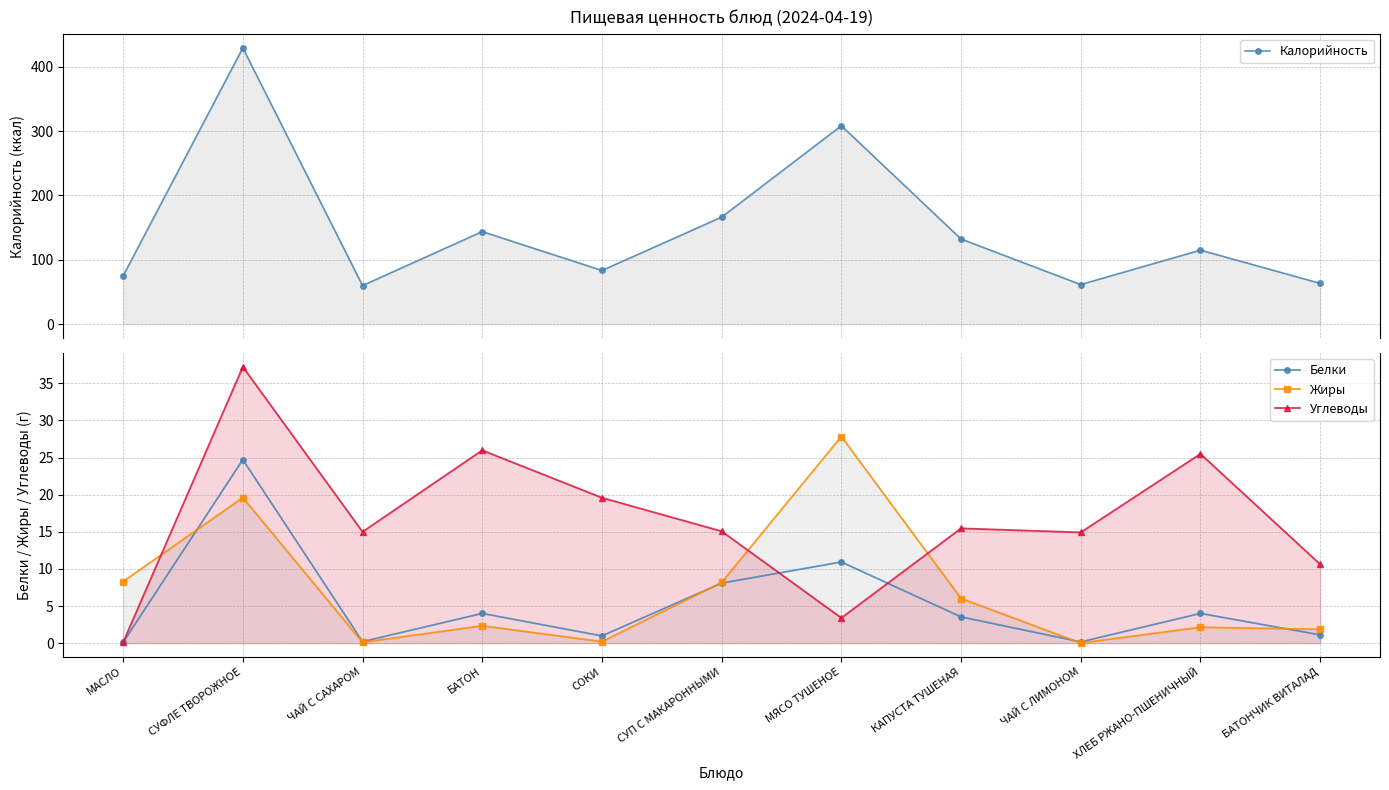

What are all the series names shown in the legend?

Калорийность, Белки, Жиры, Углеводы